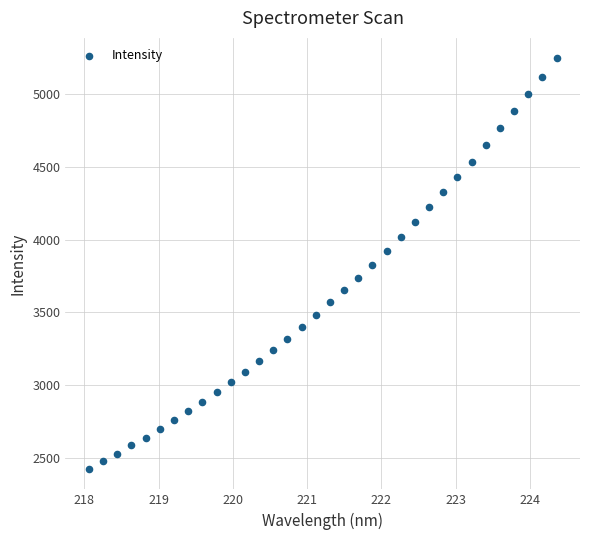

What is the range of X values (max minus min)?

6.3